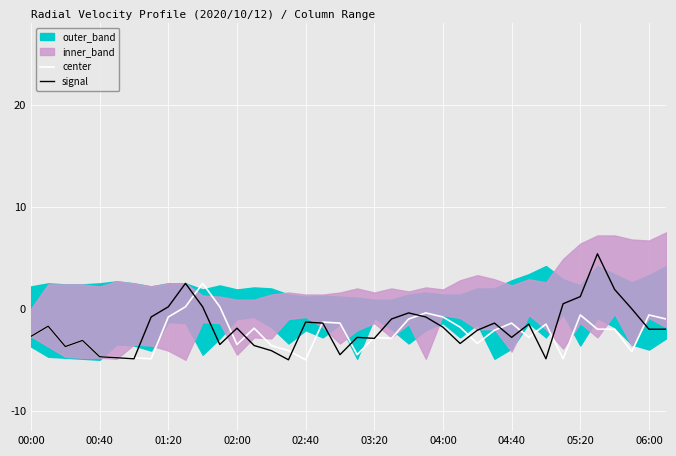

What is the average value of the signal series?

-1.8